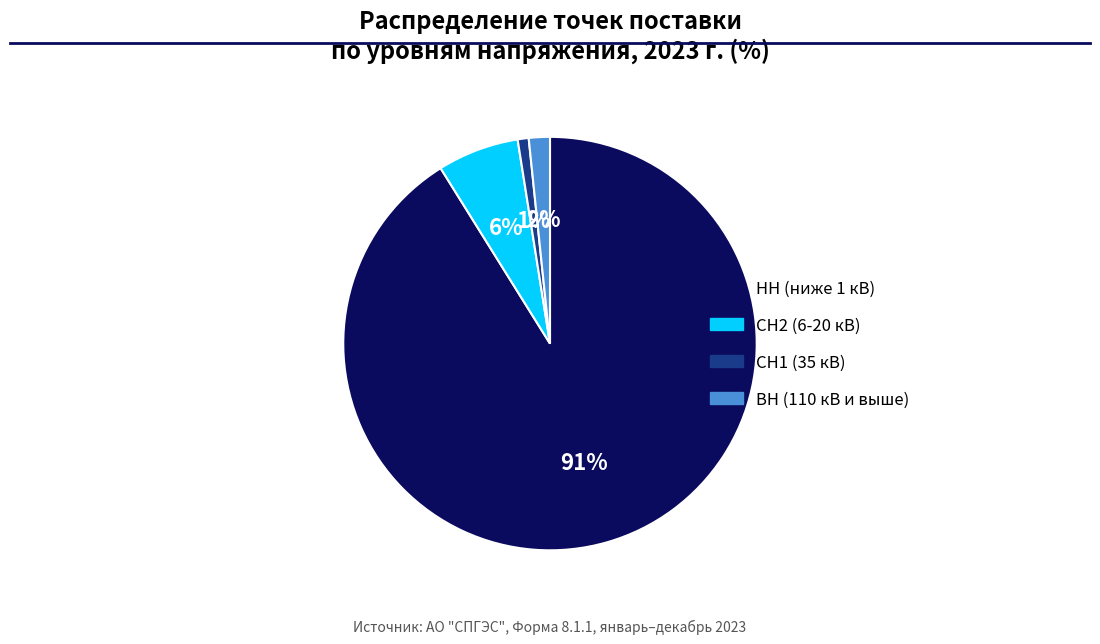

To the nearest percent, what portion does ВН (110 кВ и выше) represent?

2%